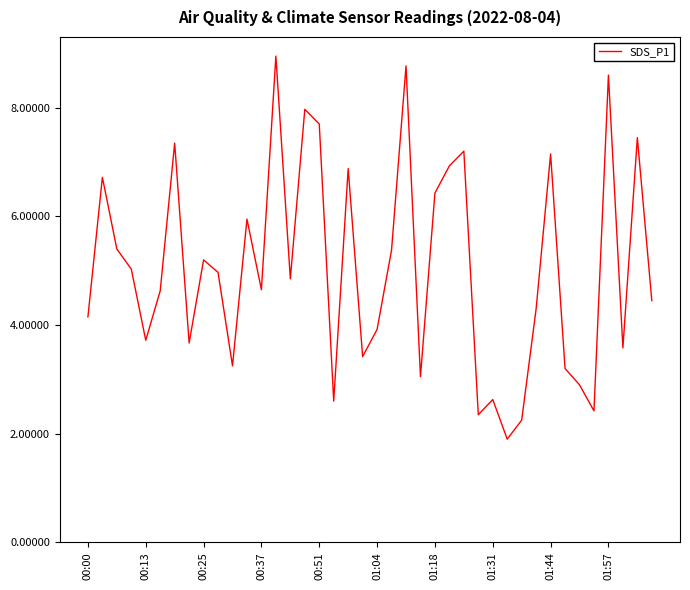

True or false: the data has more than 2 interior local peaks.

True